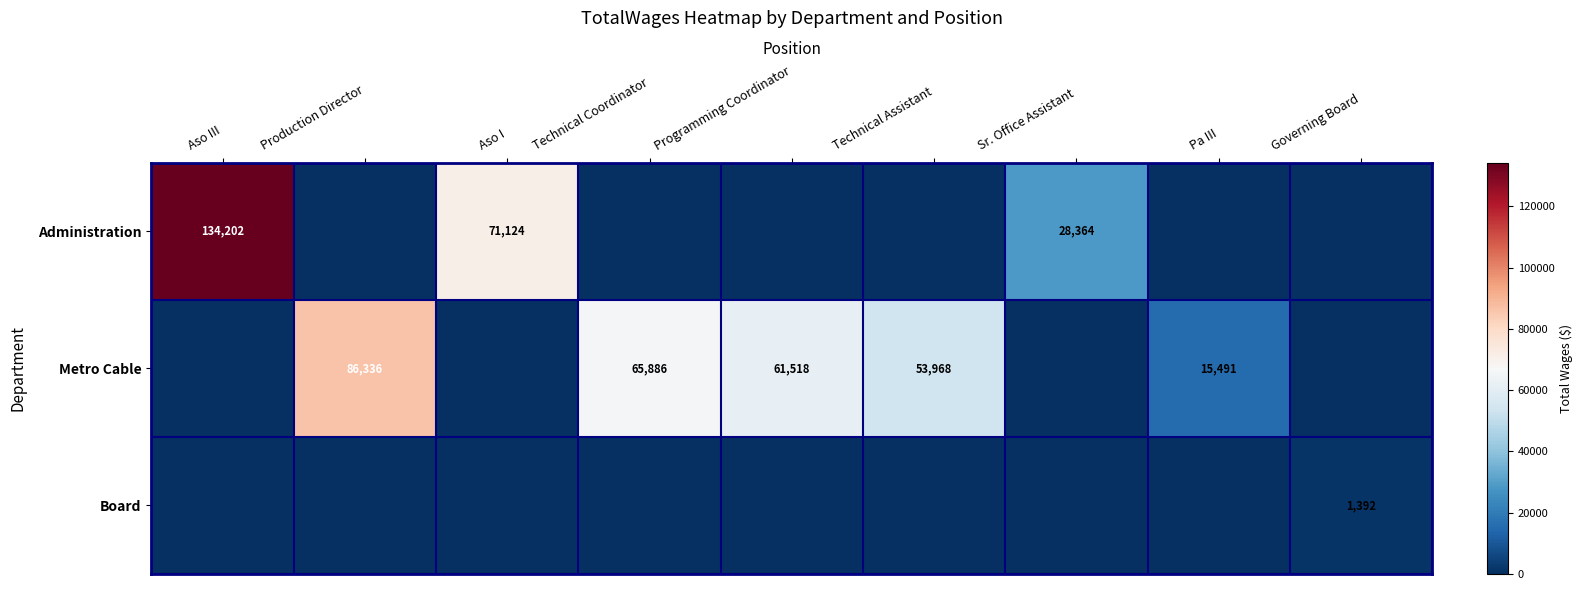

True or false: Metro Cable has a value of 65886 at Technical Coordinator.

True